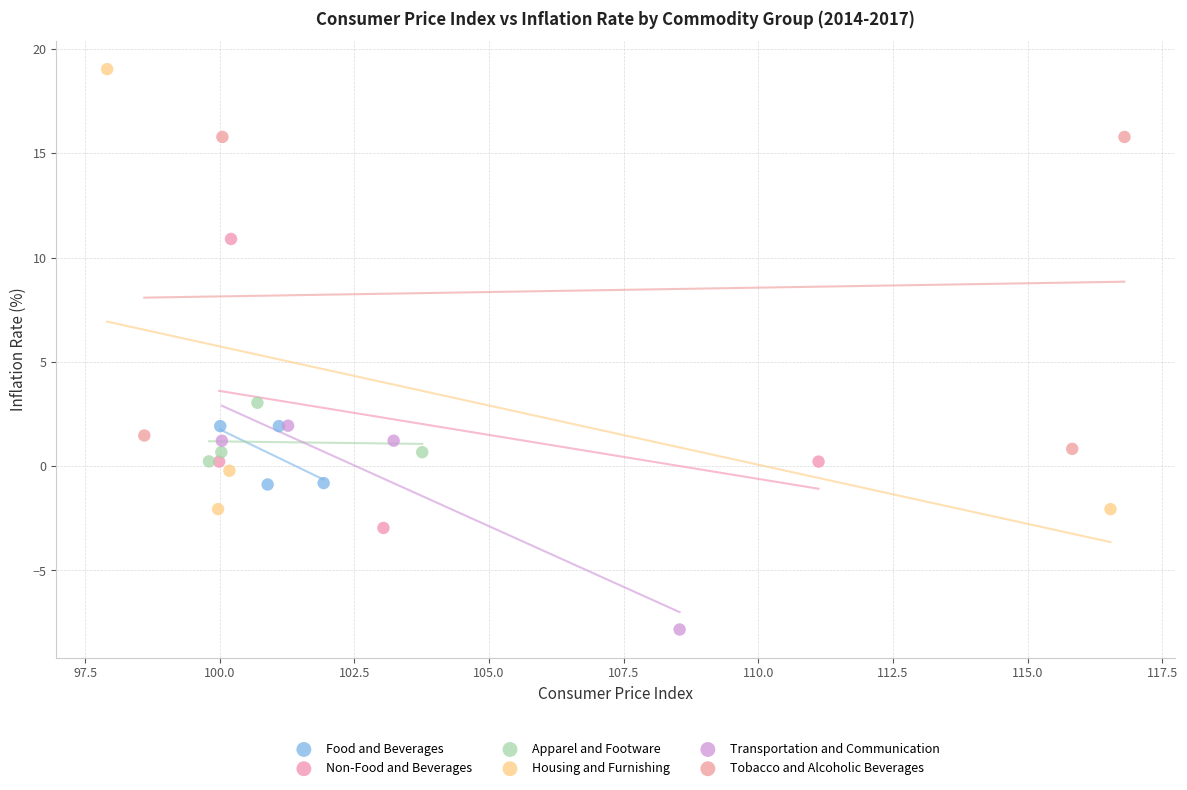

Which series contains the highest Y value?

Housing and Furnishing